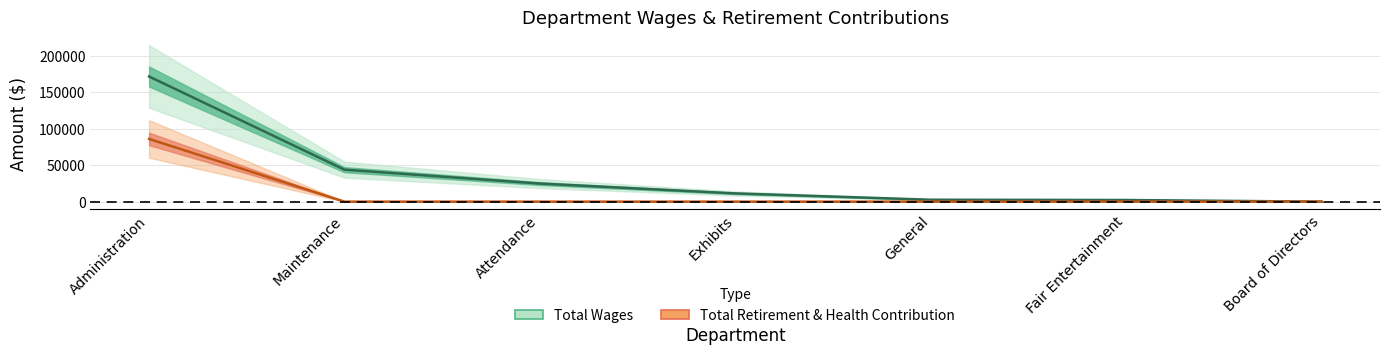

Is the value of Total Retirement & Health Contribution at Maintenance greater than the value of Total Wages at Exhibits?

No